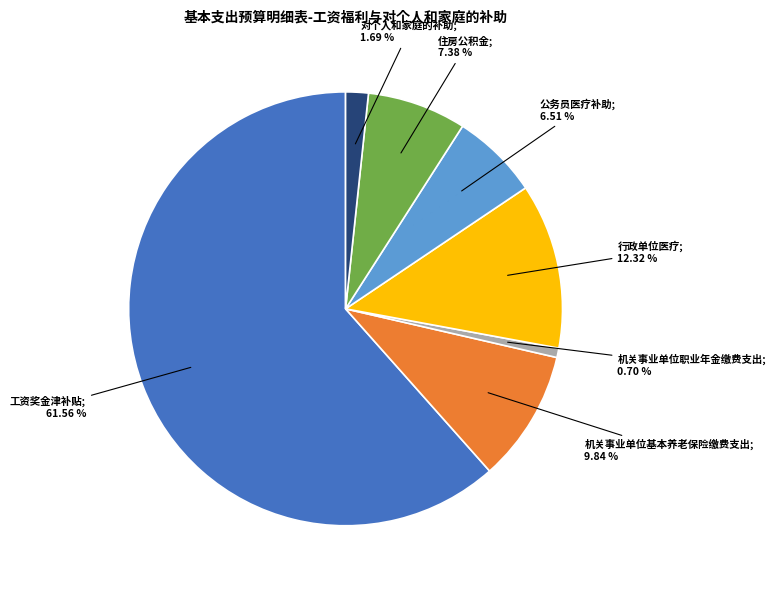

Is there a majority slice in this chart?

Yes